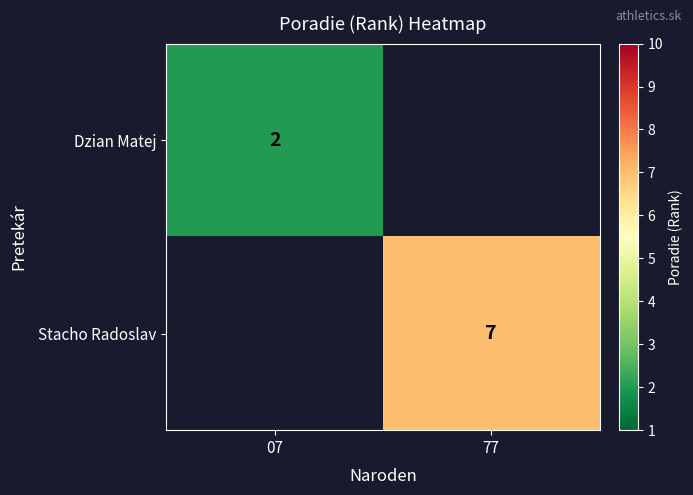

Is the value of Dzian Matej at 07 greater than the value of Stacho Radoslav at 77?

No